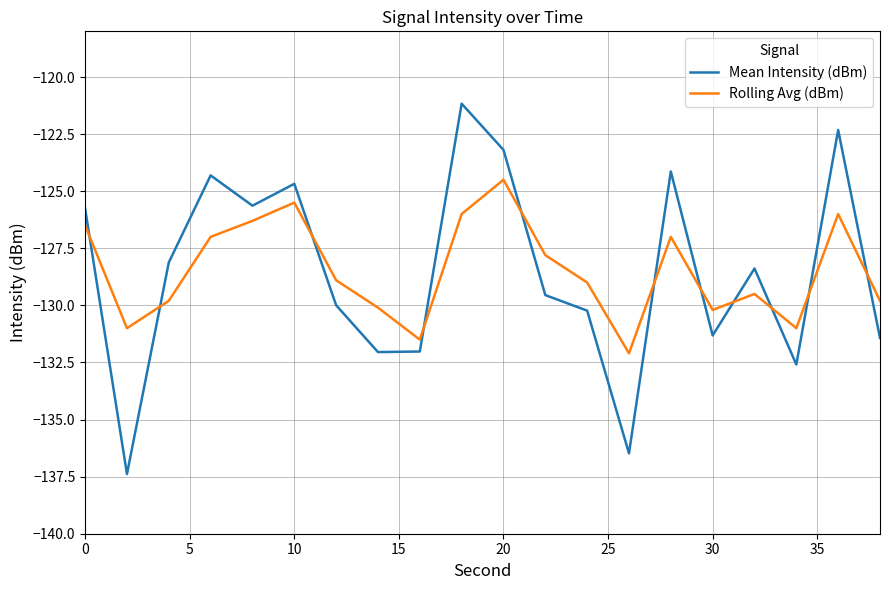

How many intersections are there between Mean Intensity (dBm) and Rolling Avg (dBm)?

11